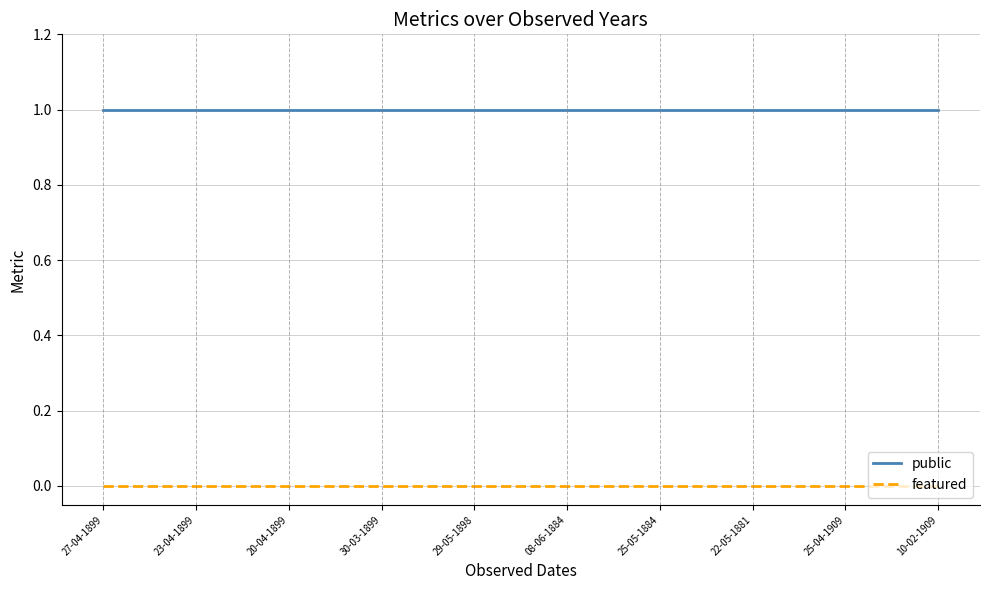

Is the value of featured at 08-06-1884 greater than the value of public at 29-05-1898?

No